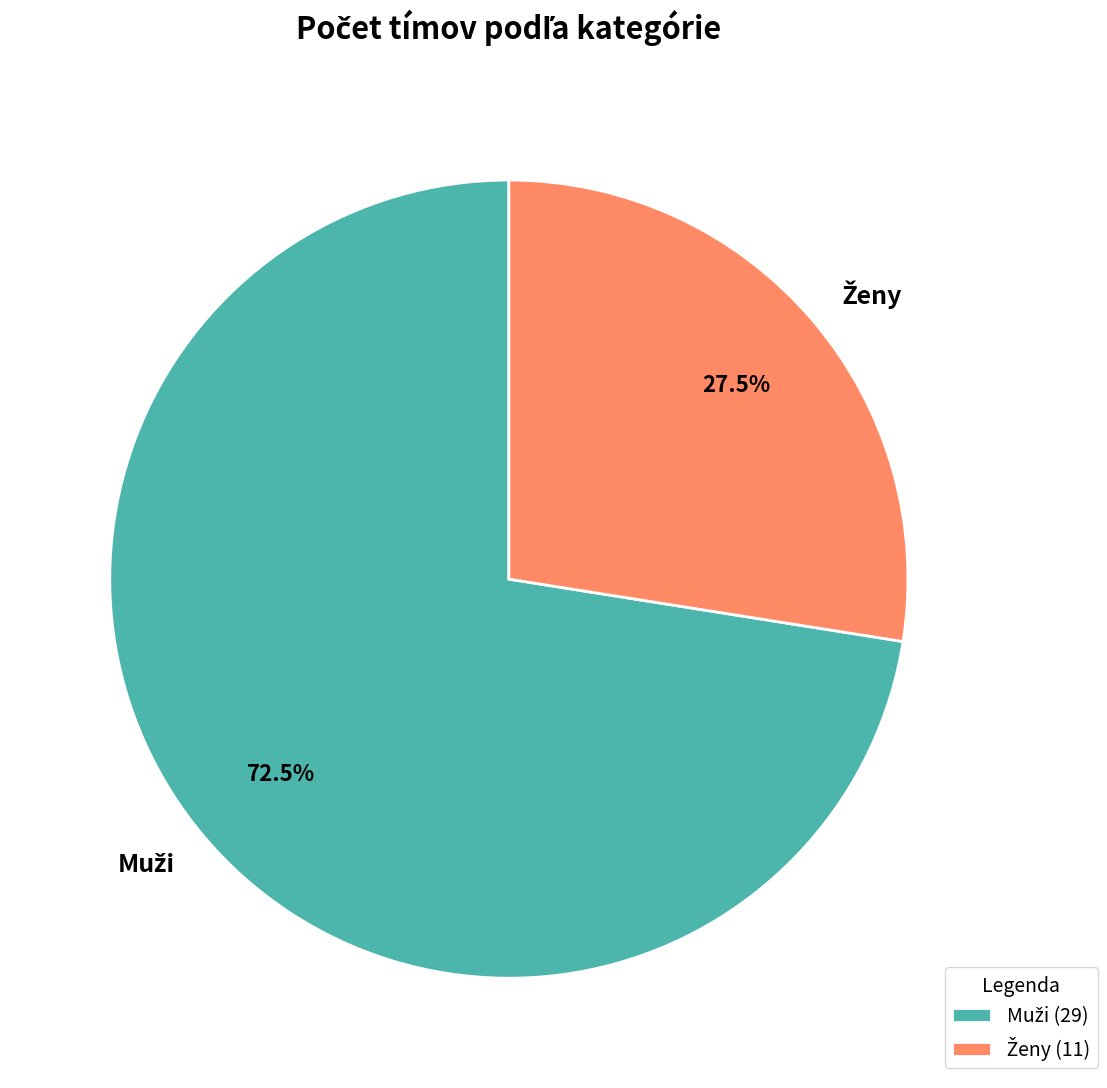

Is there any slice that represents more than half of the pie?

Yes